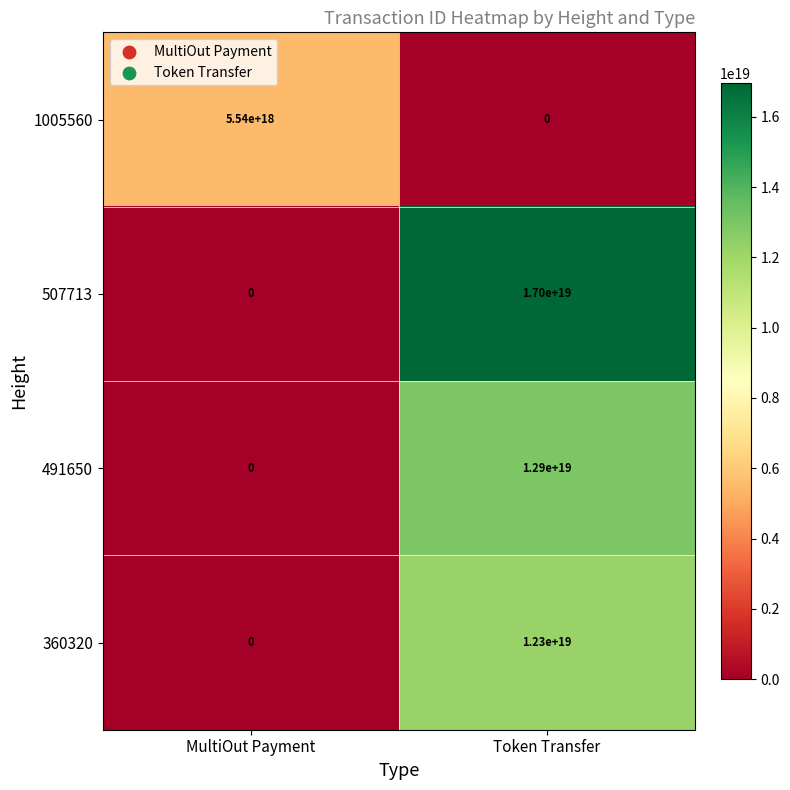

Which category has the highest value in the 491650 series?

Token Transfer